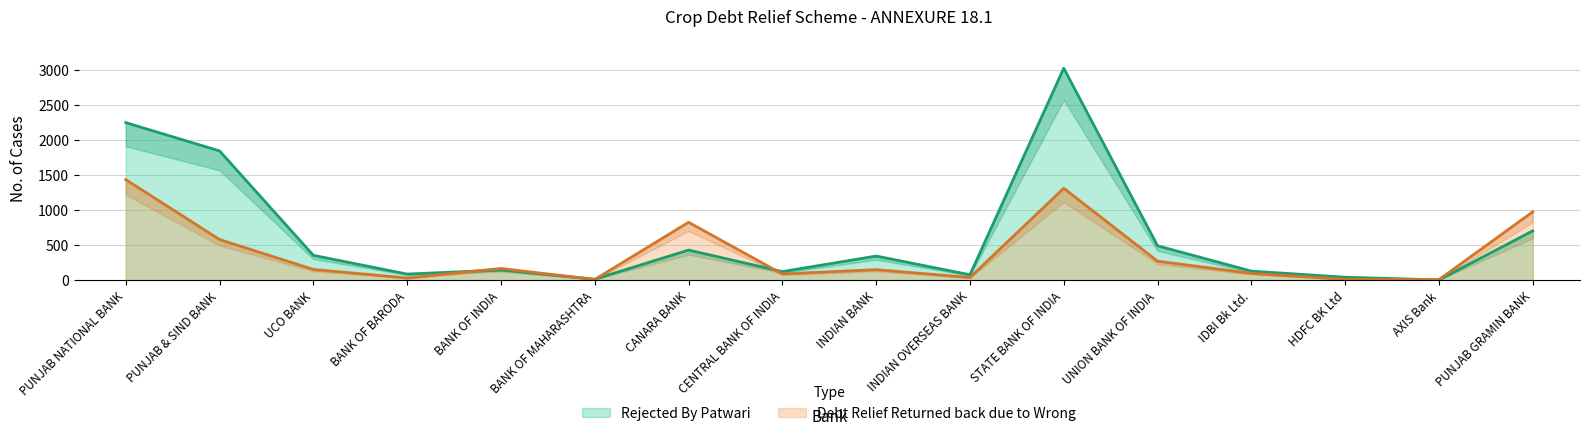

What is the spread (max minus min) of values at BANK OF INDIA?

22